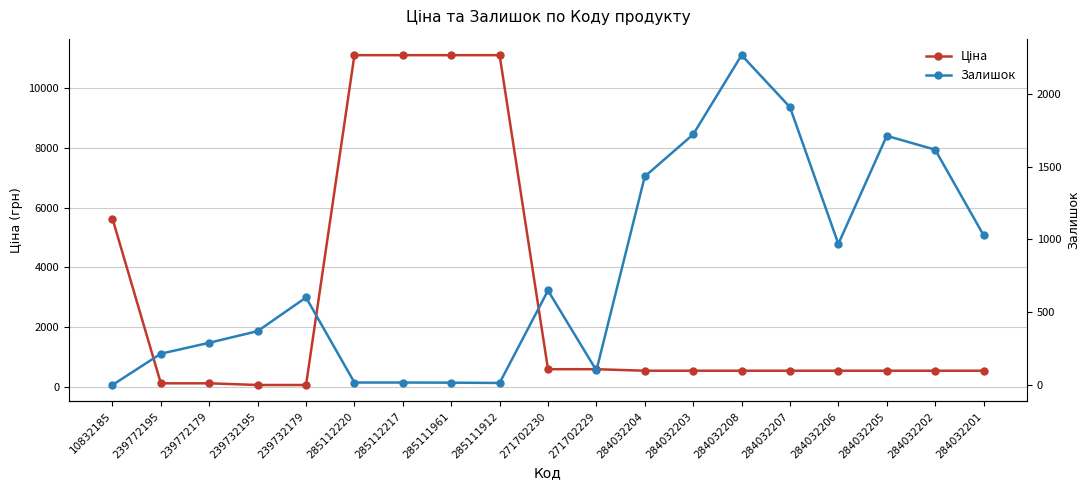

What position from the right is 284032206?

4